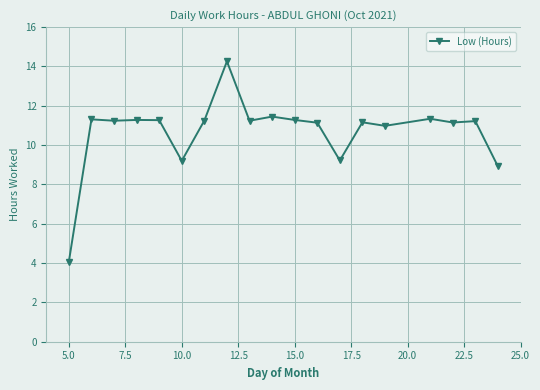

True or false: there are more than 0 points higher than both neighbors.

True